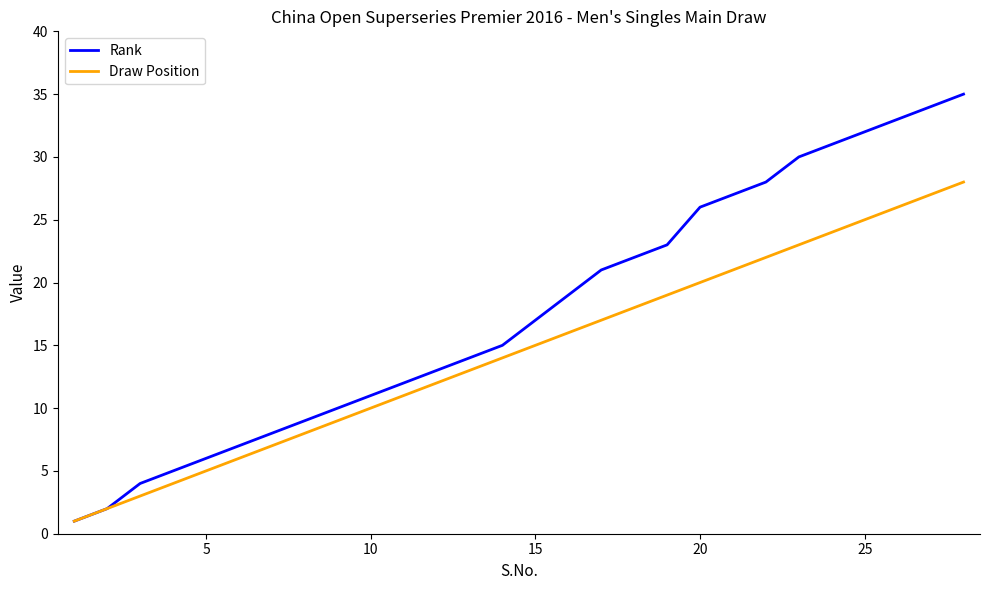

Reading left to right, list all the values displayed in this chart.

Rank: 1	2	4	5	6	7	8	9	10	11	12	13	14	15	17	19	21	22	23	26	27	28	30	31	32	33	34	35
Draw Position: 1	2	3	4	5	6	7	8	9	10	11	12	13	14	15	16	17	18	19	20	21	22	23	24	25	26	27	28